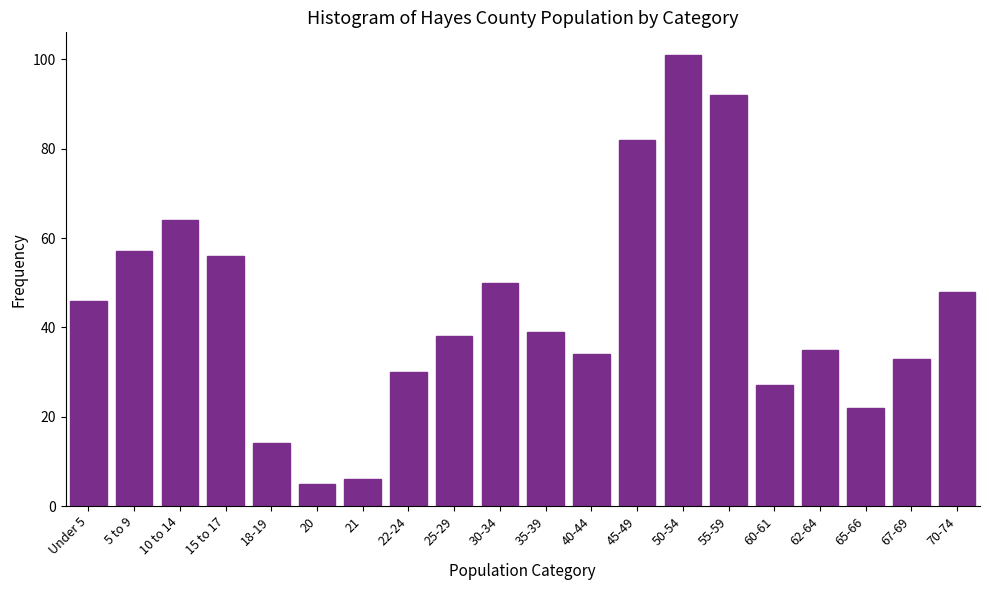

Reading right to left, transcribe all the data shown in this chart.

70-74=48	67-69=33	65-66=22	62-64=35	60-61=27	55-59=92	50-54=101	45-49=82	40-44=34	35-39=39	30-34=50	25-29=38	22-24=30	21=6	20=5	18-19=14	15 to 17=56	10 to 14=64	5 to 9=57	Under 5=46